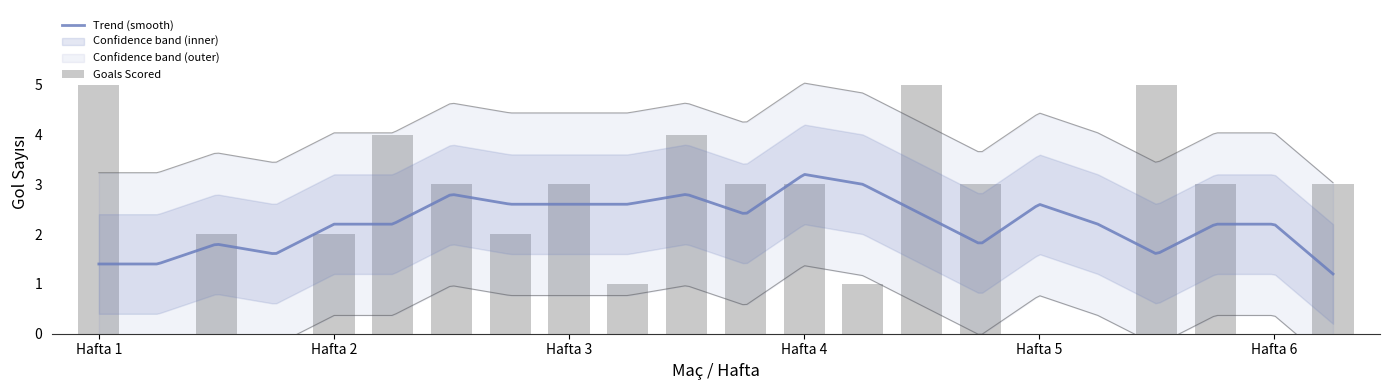

What is the maximum value for Trend (smooth)?

3.2